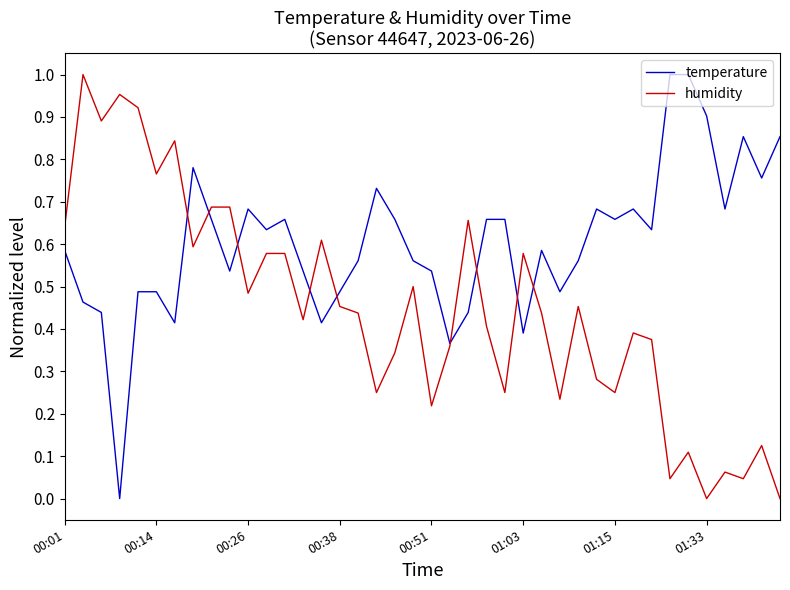

Which series has the largest total across all categories?

temperature